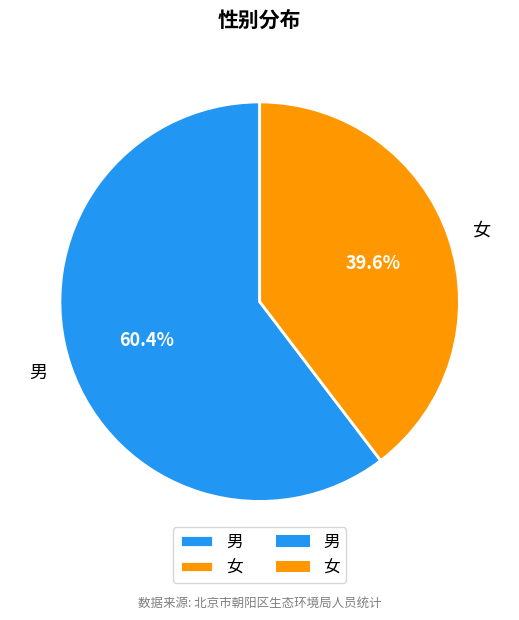

Is it true that 男 is 54% of the pie?

False